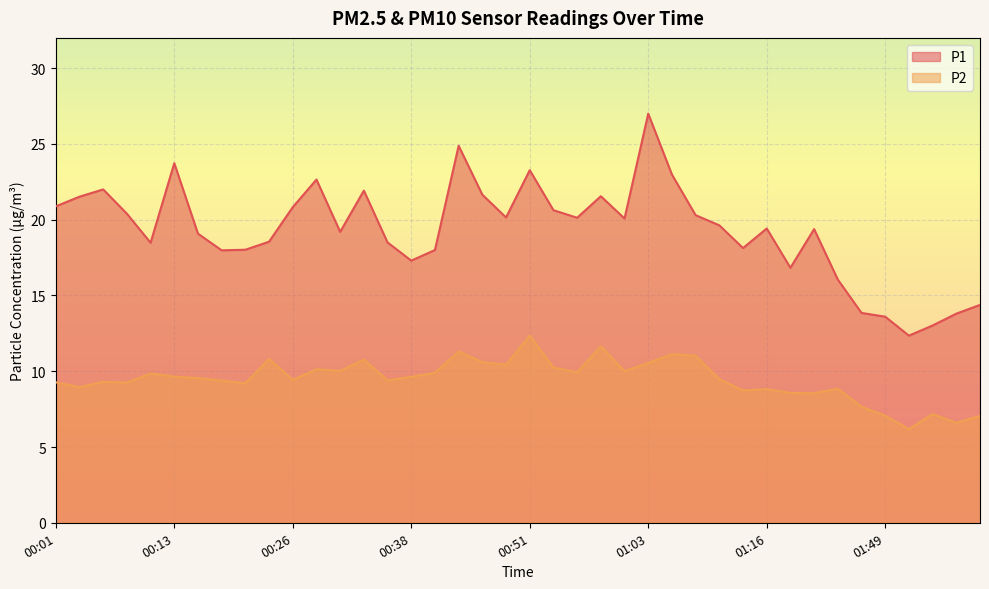

Which series has the largest total across all categories?

P1